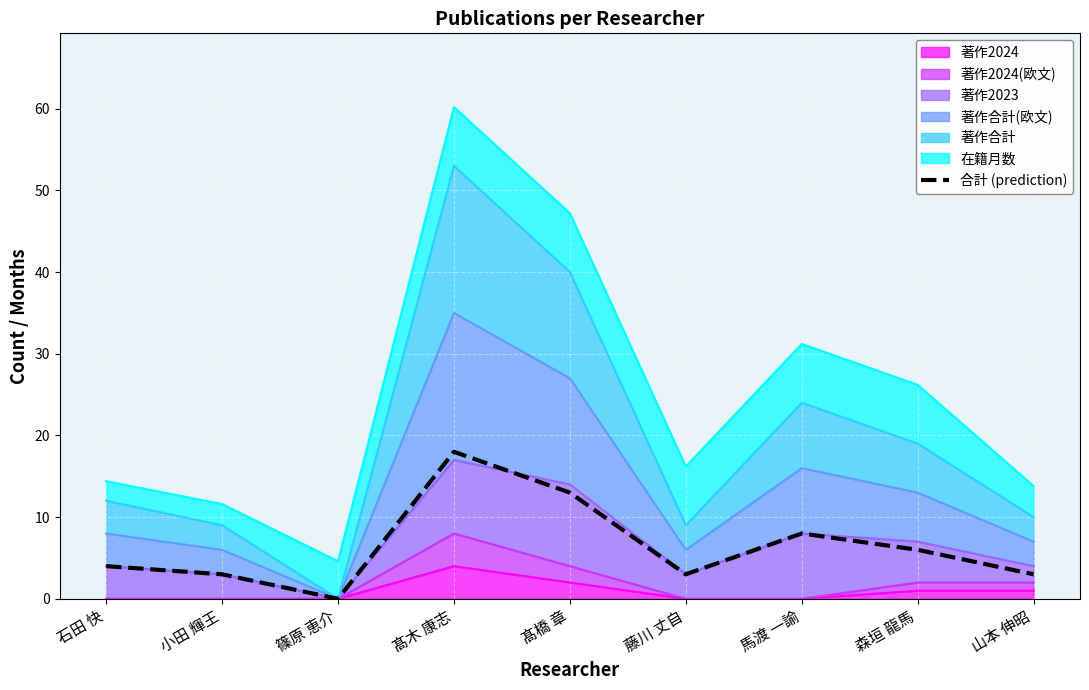

True or false: the data shows 5 at 小田 輝王.

False